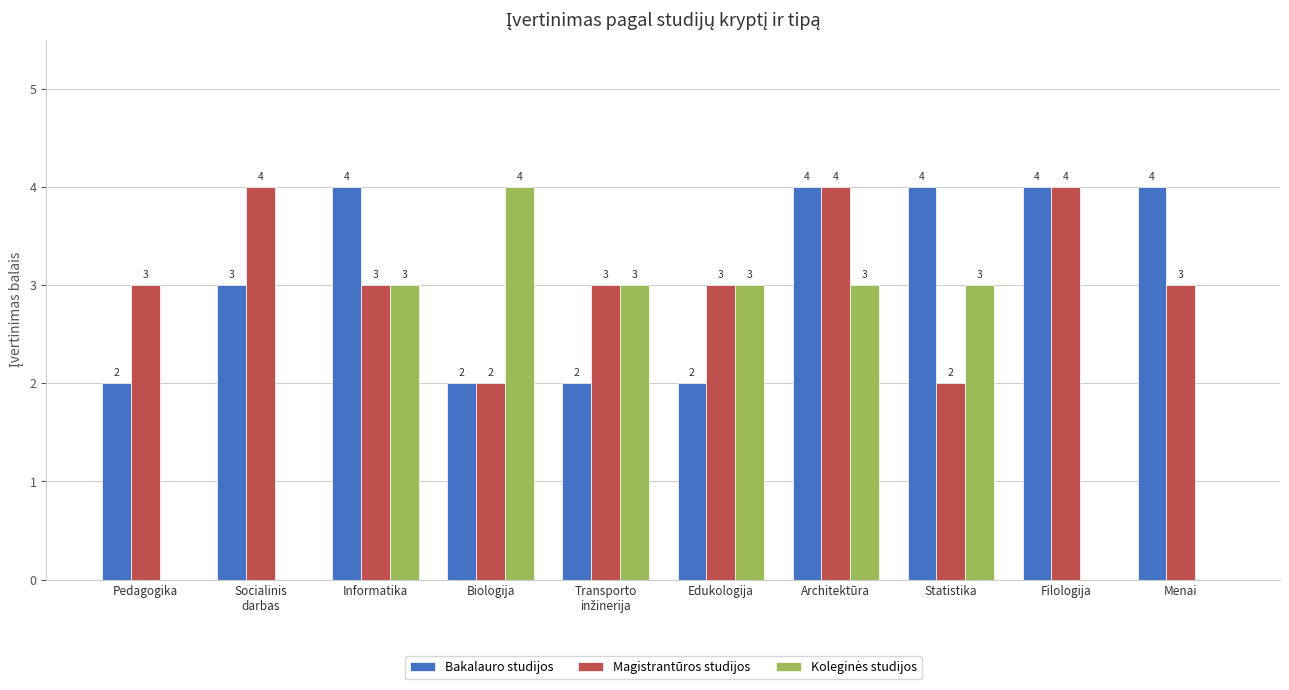

What is the total value across all series at Informatika?

10